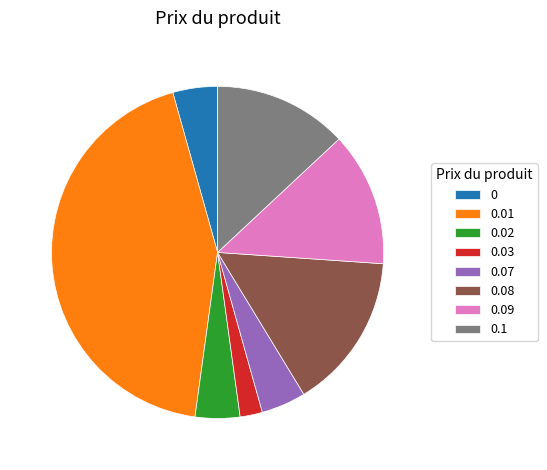

How many slices are in this pie chart?

8